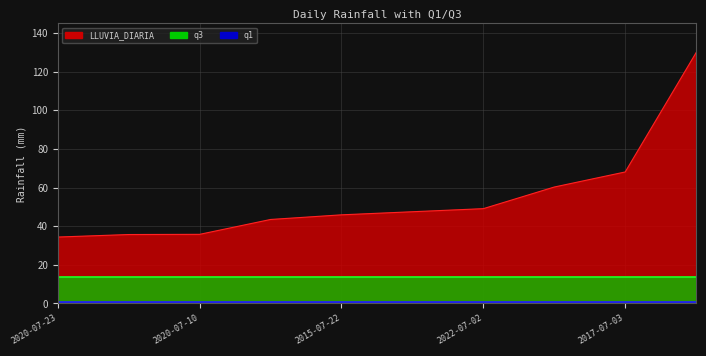

True or false: q1 has more than 1 interior local peaks.

False